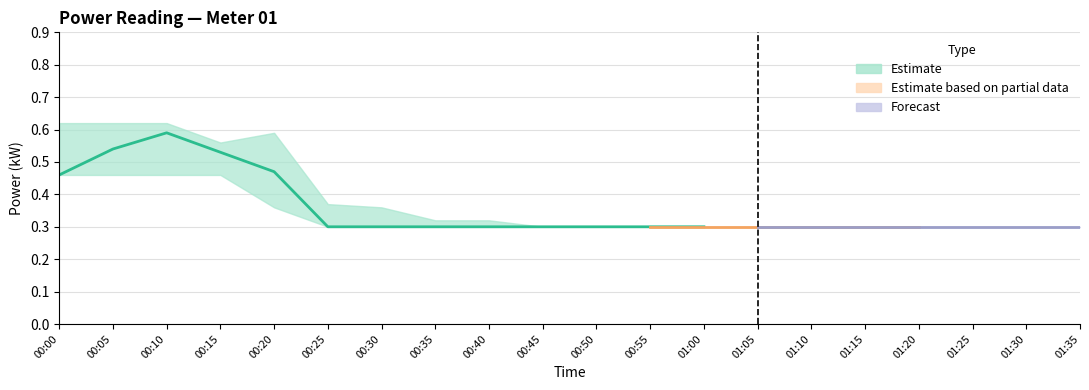

Which has a higher value, 00:45 or 00:15?

00:15